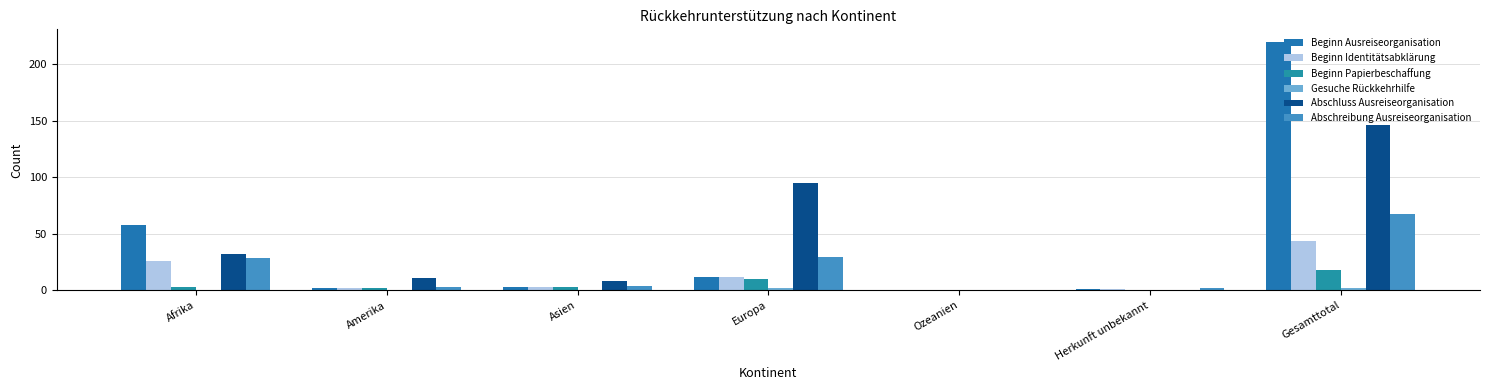

Are the bars grouped side by side (vs. stacked)?

Yes